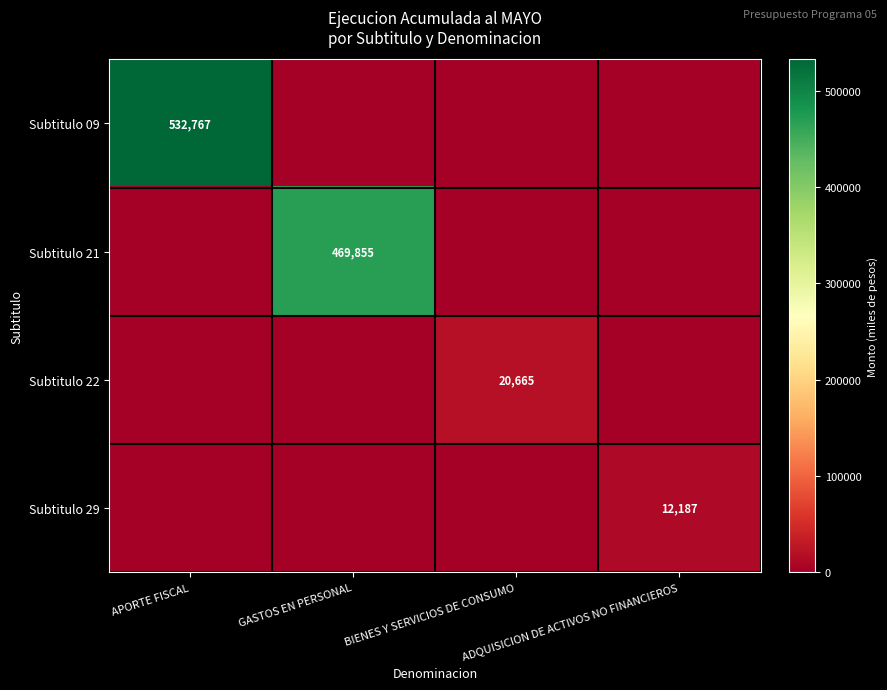

What is the sum of the Subtitulo 22 values at GASTOS EN PERSONAL and BIENES Y SERVICIOS DE CONSUMO?

20665